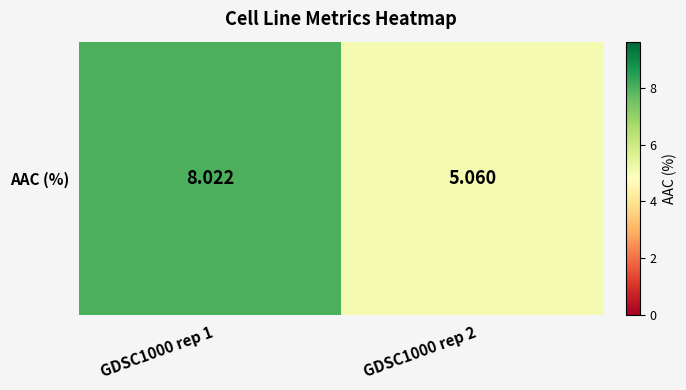

The chart shows a value of 5.1 at GDSC1000 rep 2. True or false?

True